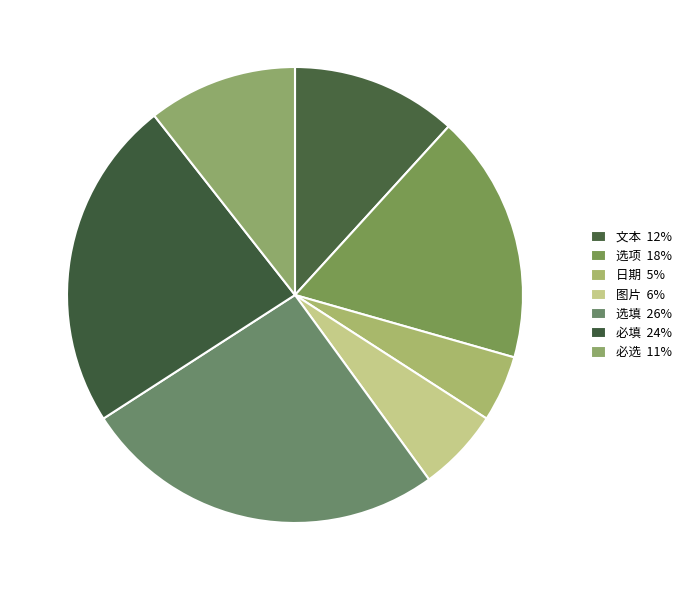

How many slices are in this pie chart?

7